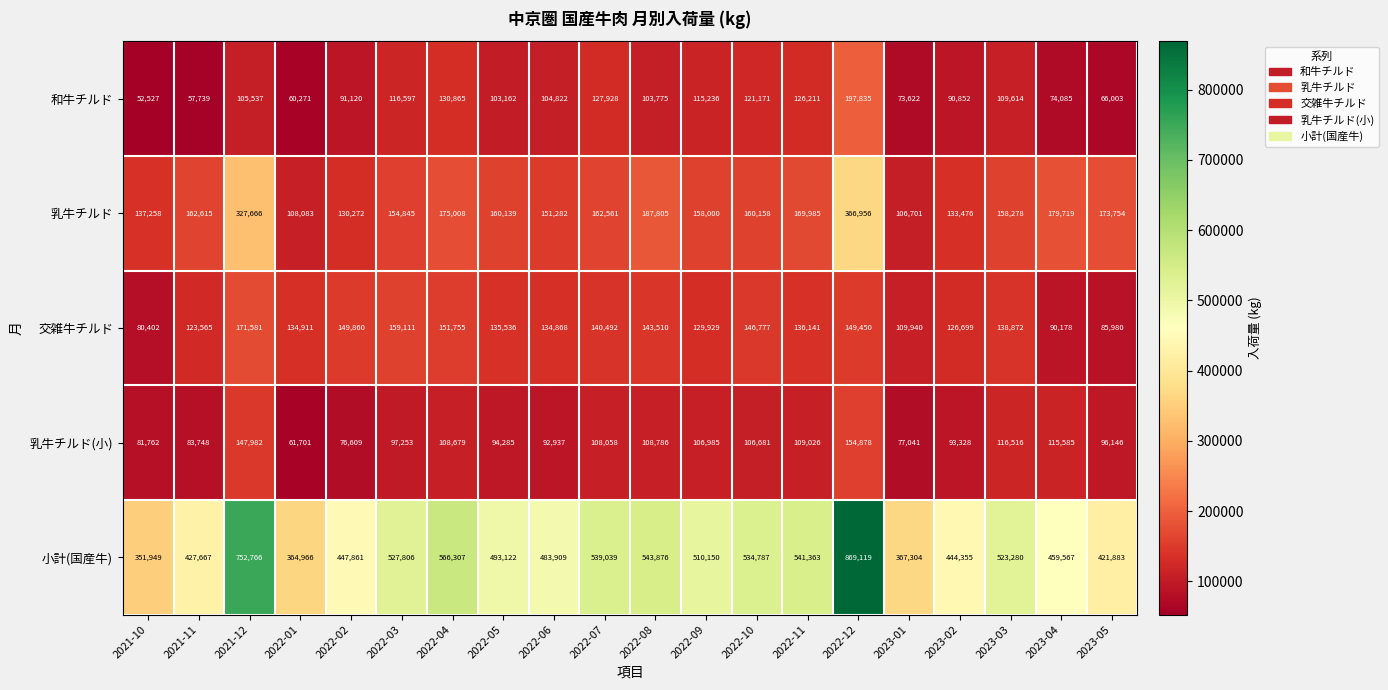

What is the difference between the maximum and minimum values in the 乳牛チルド(小) series?

93177